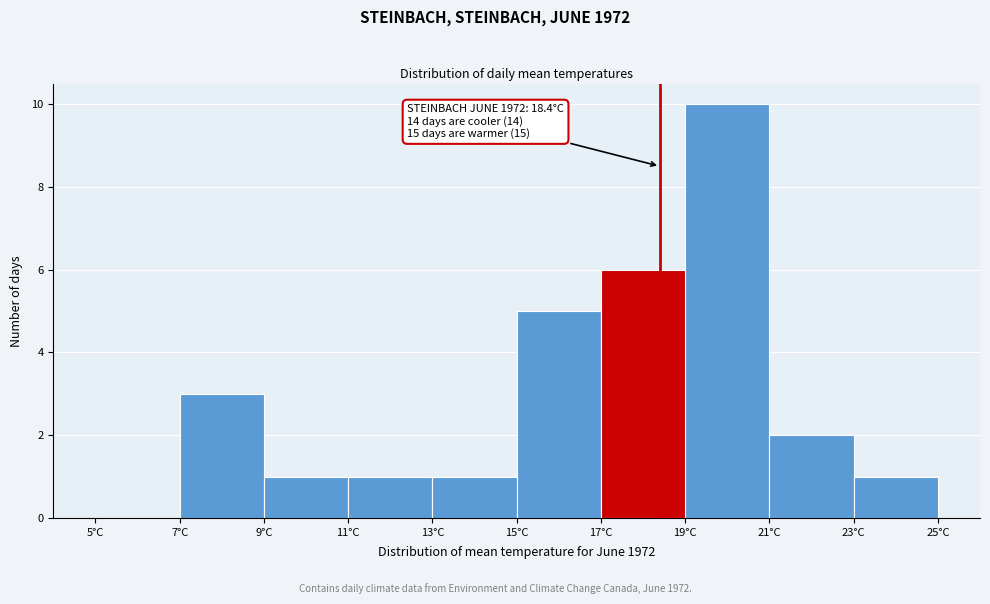

Over which range of the x-axis is the bar tallest?

19 to 21